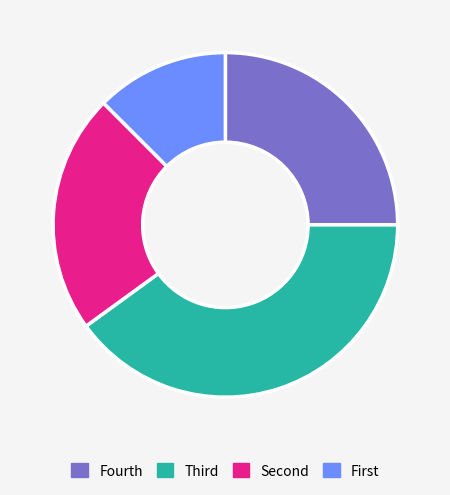

Is there a majority slice in this chart?

No